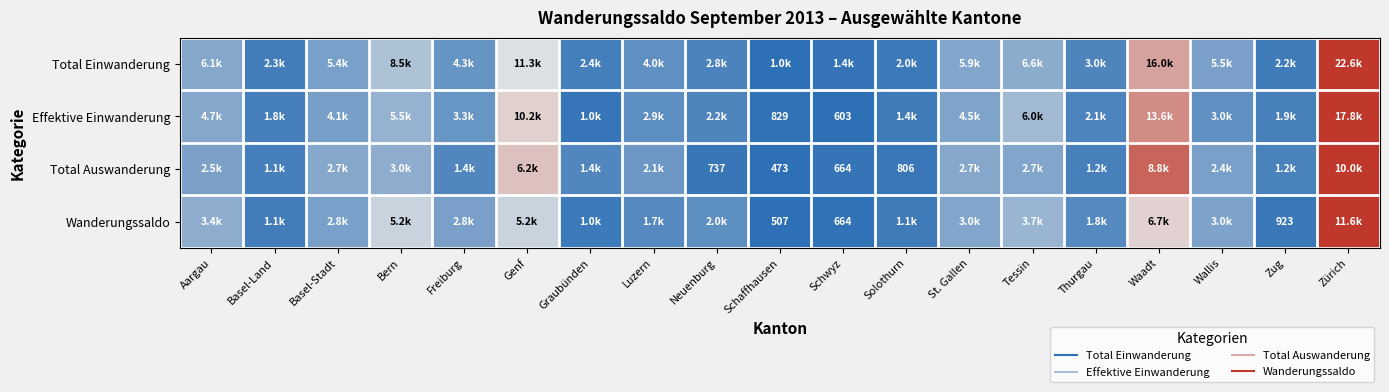

At how many categories does at least one series exceed 0?

19